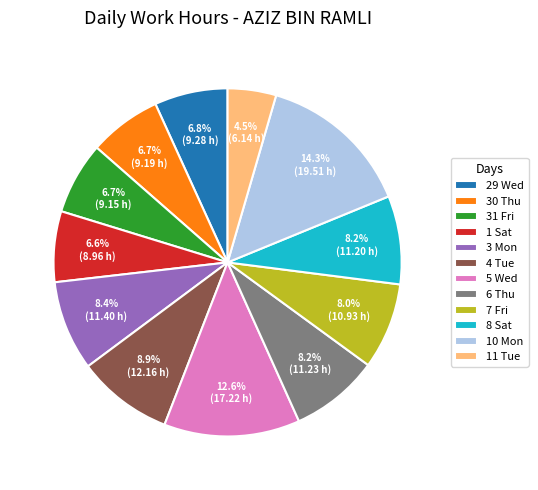

Does 7 Fri represent more than half of the total?

No